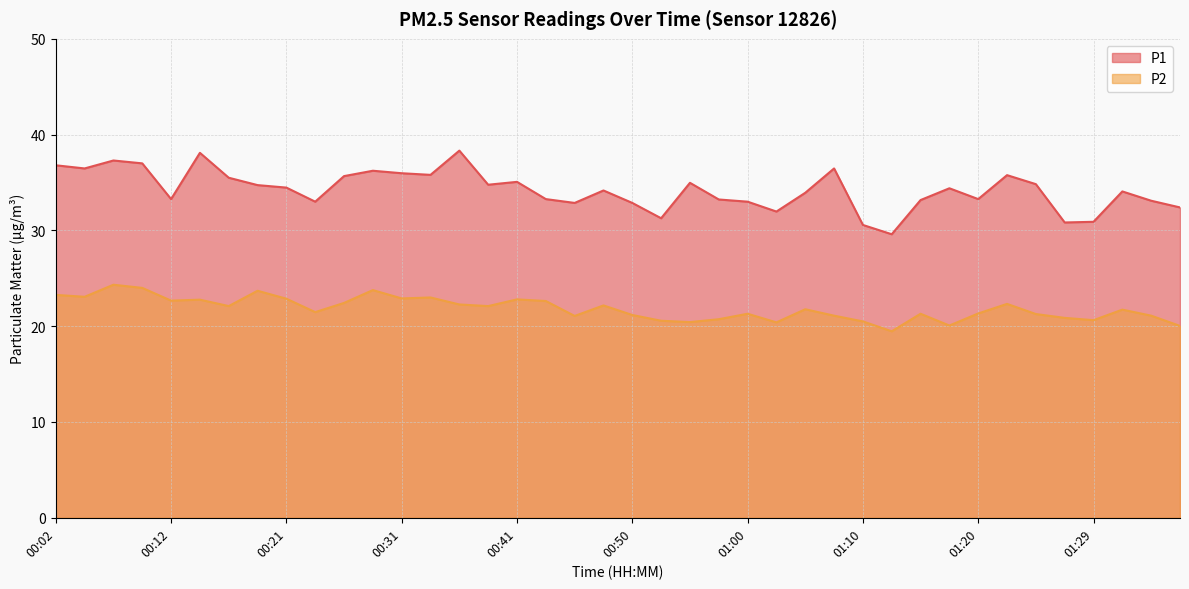

True or false: P1 has a value of 9.8 at 00:50.

False